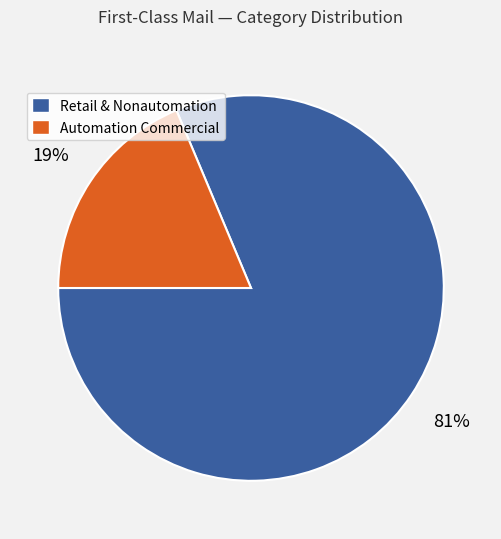

To the nearest percent, what is the average slice percentage?

50%